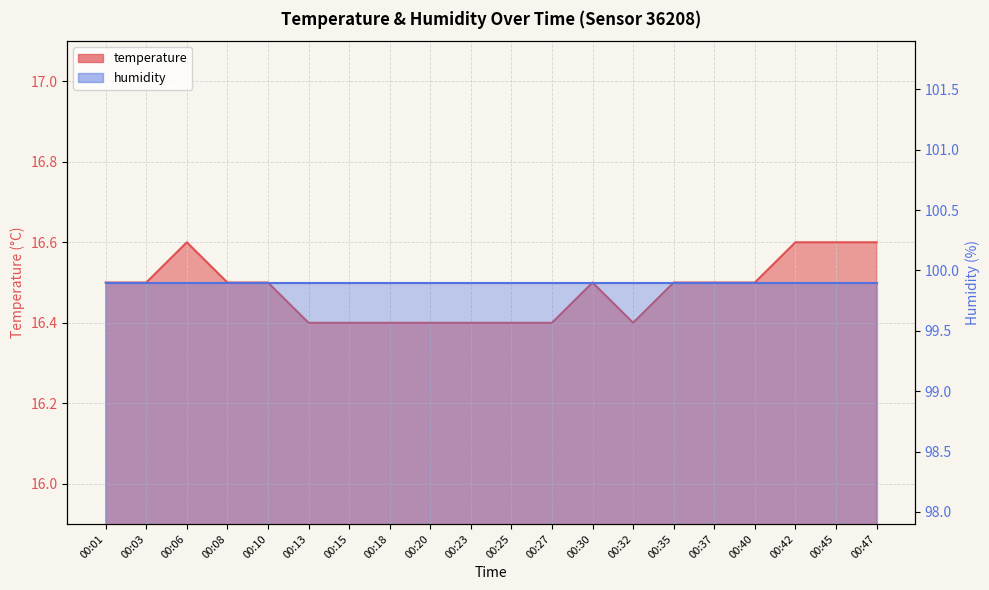

At which category does the data reach its first local valley?

00:32